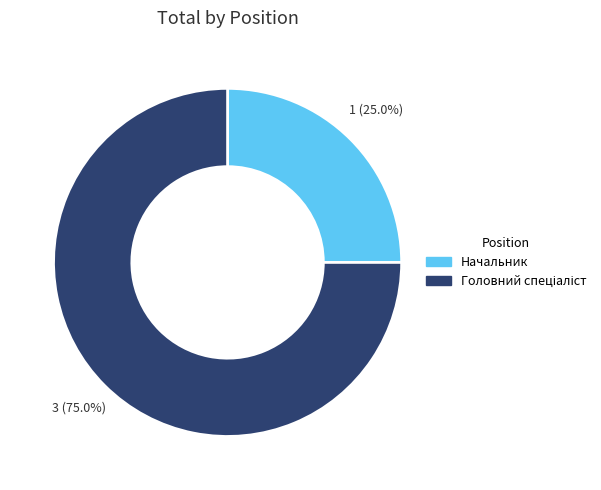

Is there any slice that represents more than half of the pie?

Yes